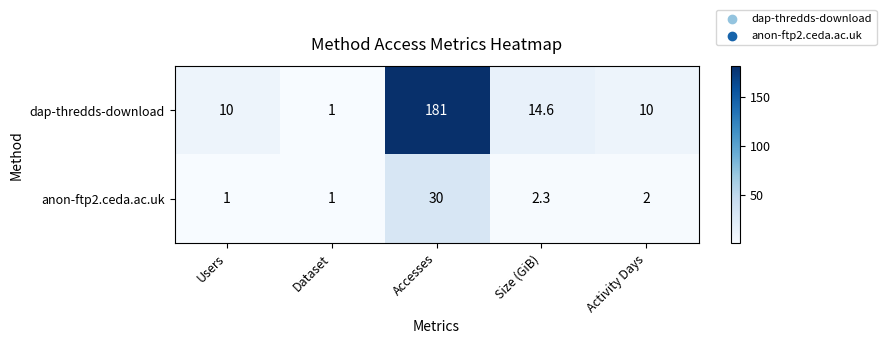

At which label does dap-thredds-download reach its peak?

Accesses